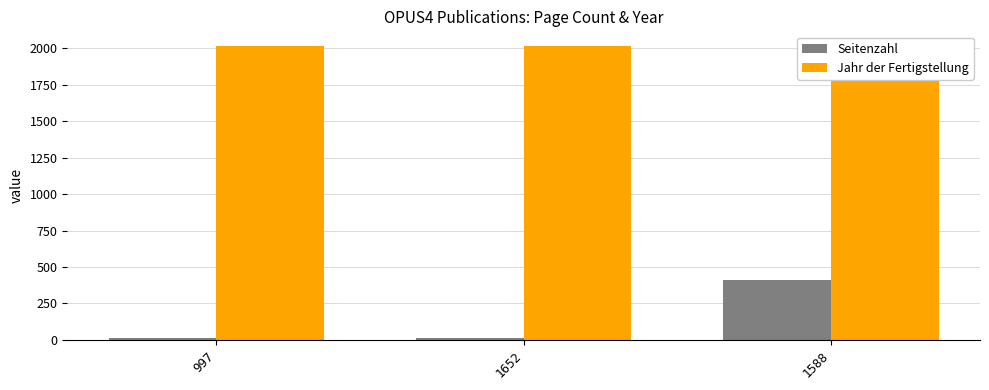

Rank the series at 1652 from lowest to highest value.

Seitenzahl, Jahr der Fertigstellung